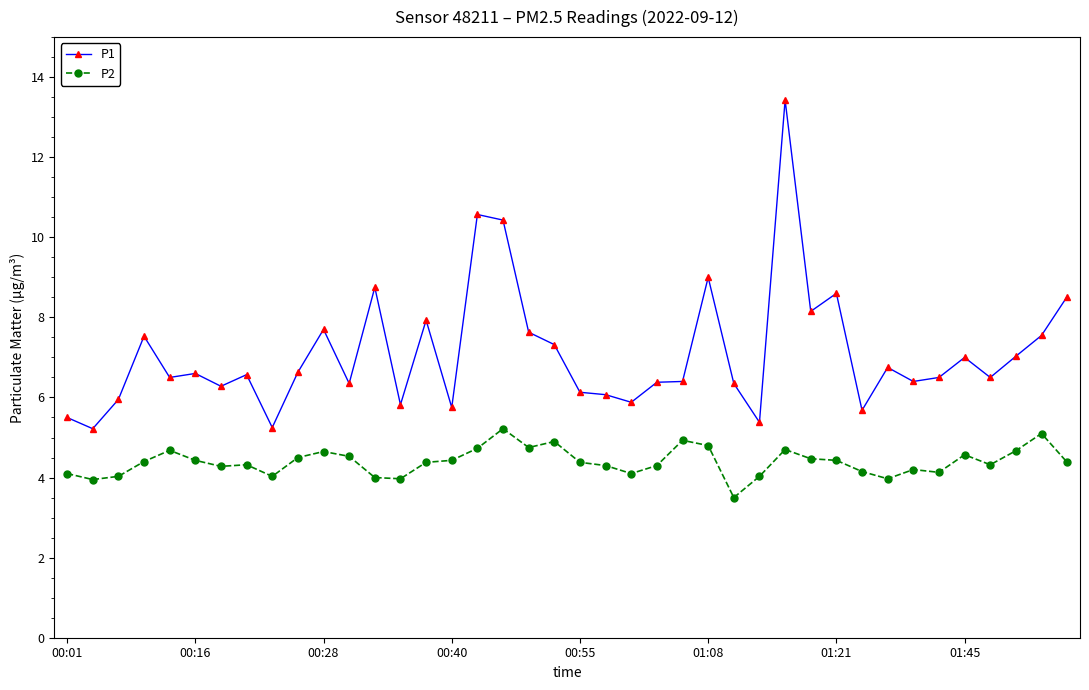

Which series has the widest spread of values?

P1